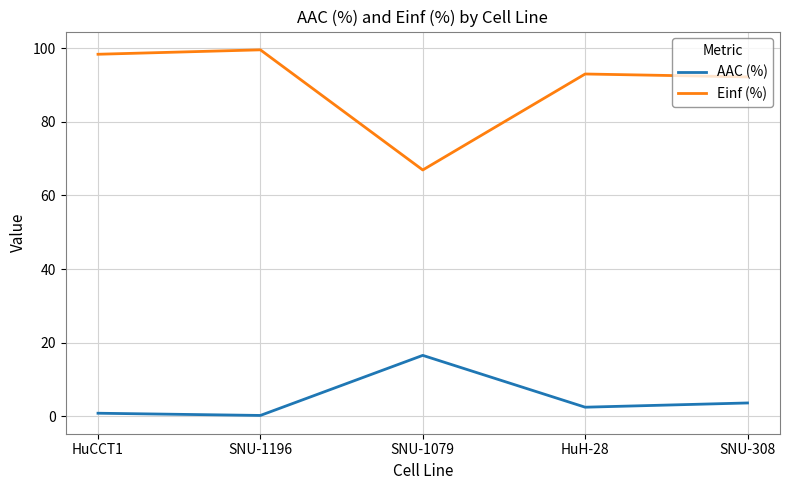

List the series in order of their peak value, highest first.

Einf (%), AAC (%)